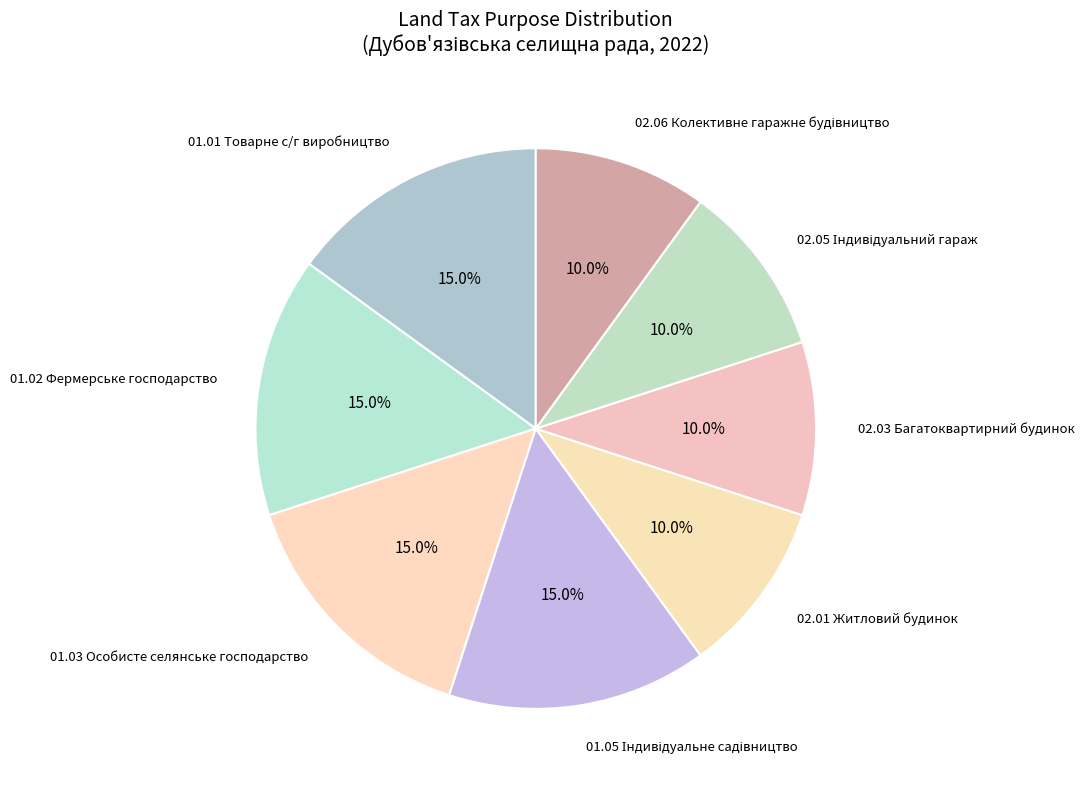

Is the sum of 02.01 Житловий будинок and 01.02 Фермерське господарство greater than half?

No